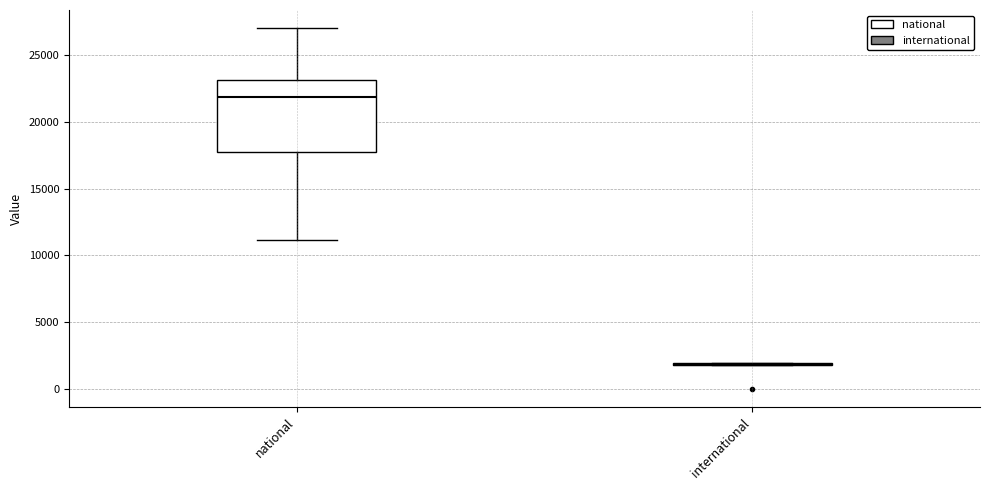

Where does the upper whisker of the box for national end on the y-axis? The values are not printed on the chart, so give them approximately, as read against the axis.

27000